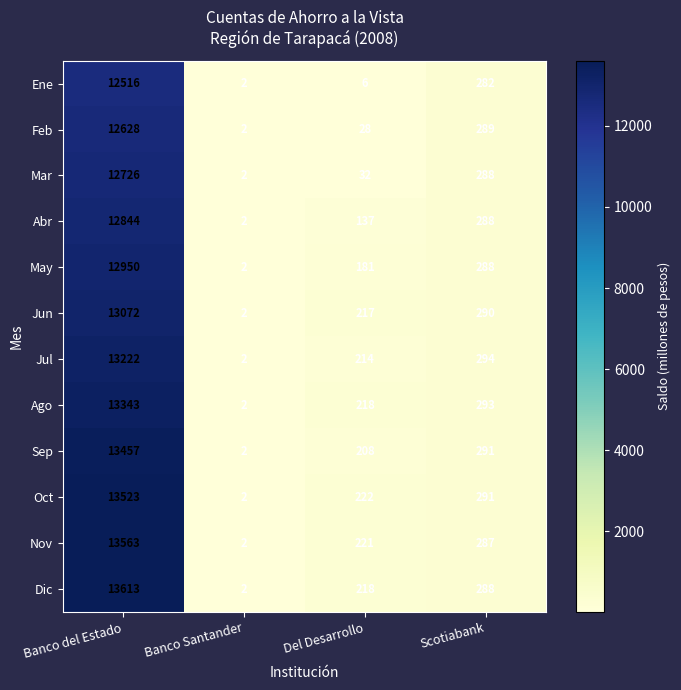

What is the difference between the maximum and minimum values in the Oct series?

13521